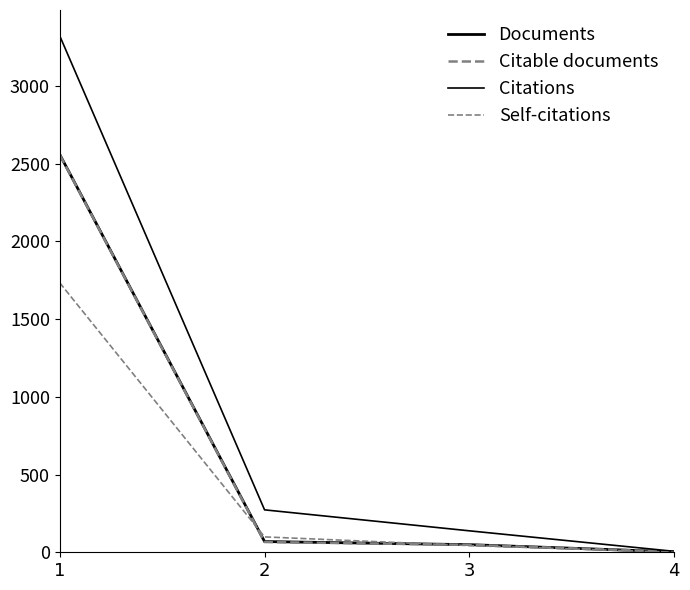

What is the average value of the Citable documents series?

669